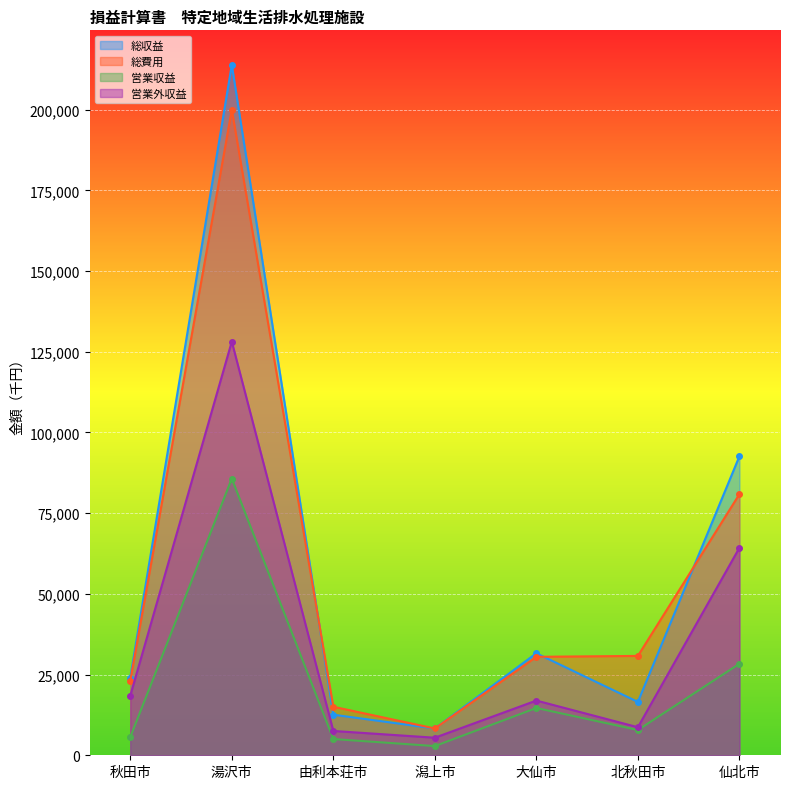

How many lines are shown in the chart?

4